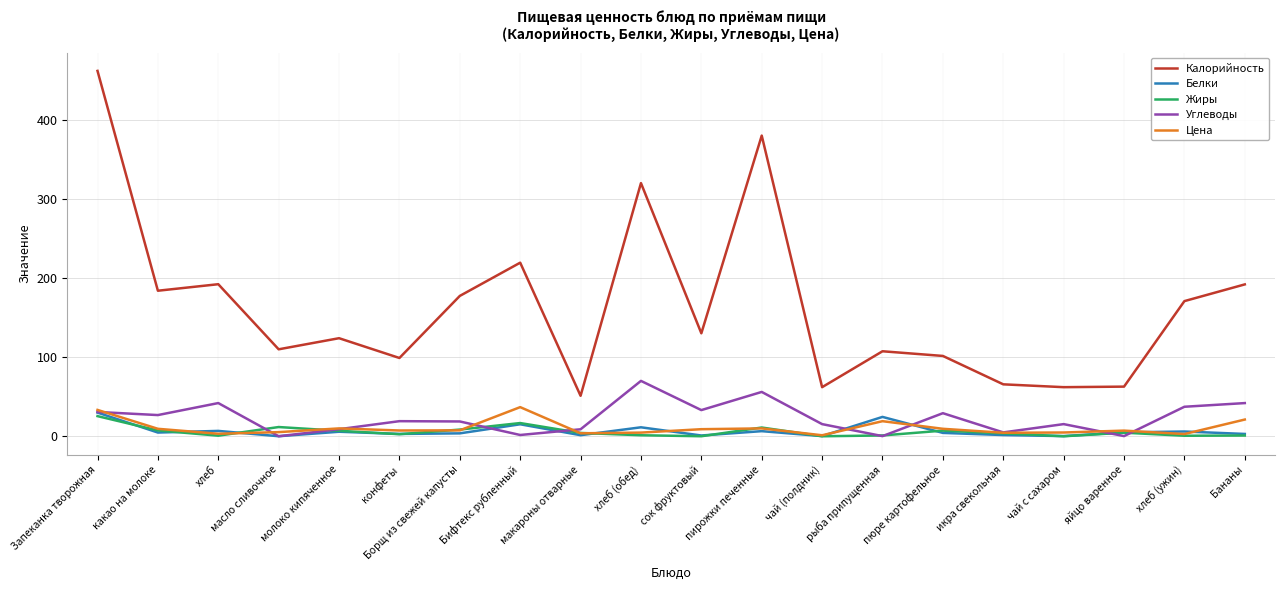

True or false: Белки and Калорийность cross at least once.

False